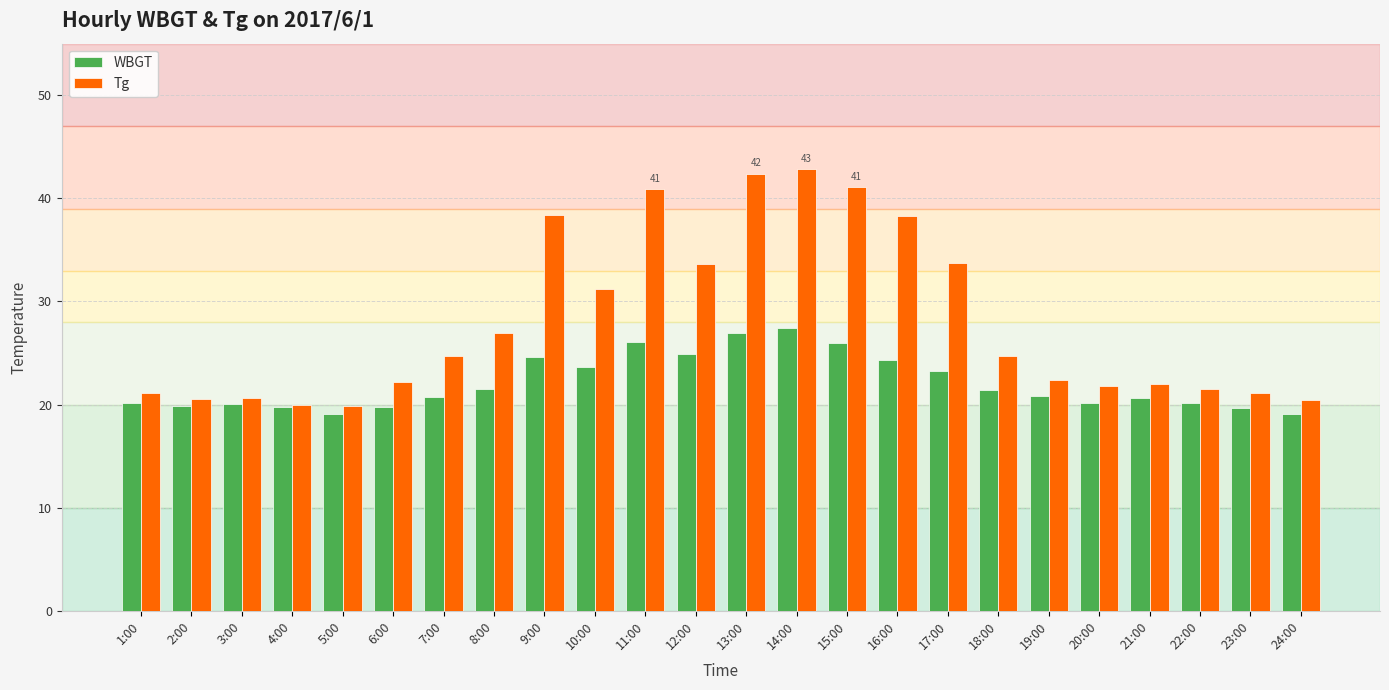

Which series changed the most between 5:00 and 18:00?

Tg